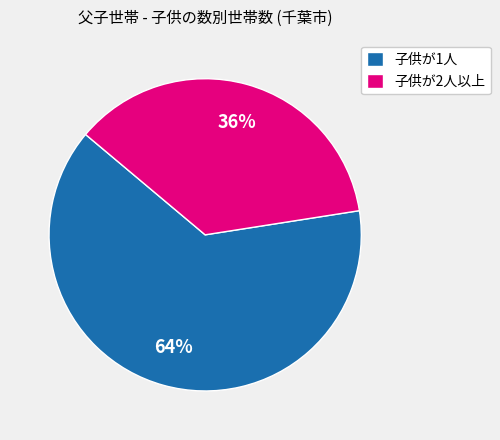

Which slice is the largest?

子供が1人